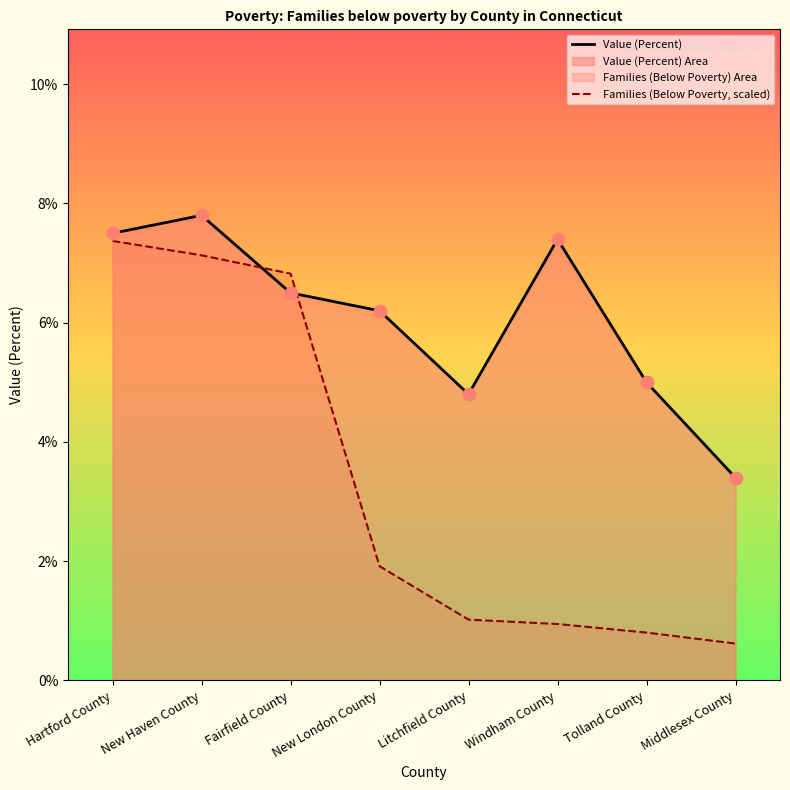

Is the value of Value (Percent) at Tolland County greater than the value of Families (Below Poverty, scaled) at Litchfield County?

Yes